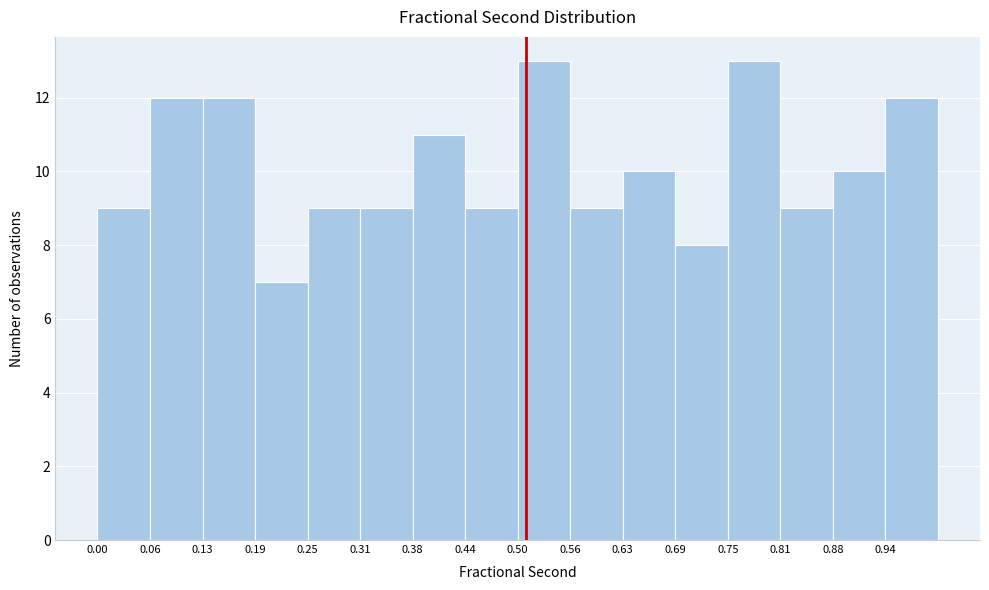

Reading left to right, transcribe this chart: for each bar, give the range it covers on the x-axis and its height. Neither the bar edges nor the heights are printed on the chart, so give them approximately, as read against the axes.

0.00 to 0.06: 9
0.06 to 0.13: 12
0.13 to 0.19: 12
0.19 to 0.25: 7
0.25 to 0.31: 9
0.31 to 0.38: 9
0.38 to 0.44: 11
0.44 to 0.50: 9
0.50 to 0.56: 13
0.56 to 0.63: 9
0.63 to 0.69: 10
0.69 to 0.75: 8
0.75 to 0.81: 13
0.81 to 0.88: 9
0.88 to 0.94: 10
0.94 to 1.00: 12